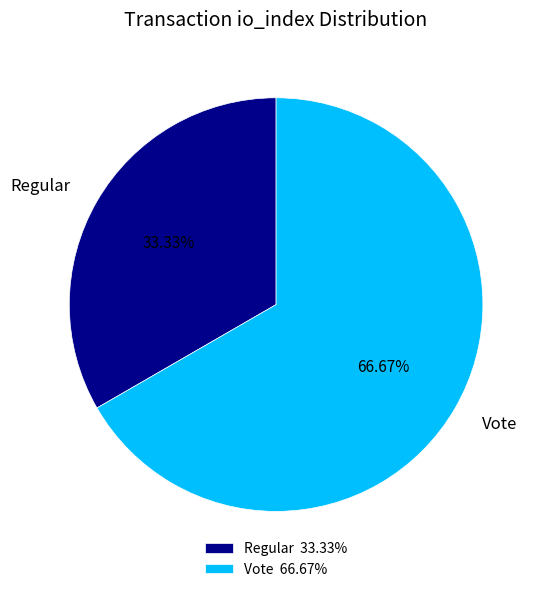

Do Regular and Vote together represent more than half of the pie?

Yes